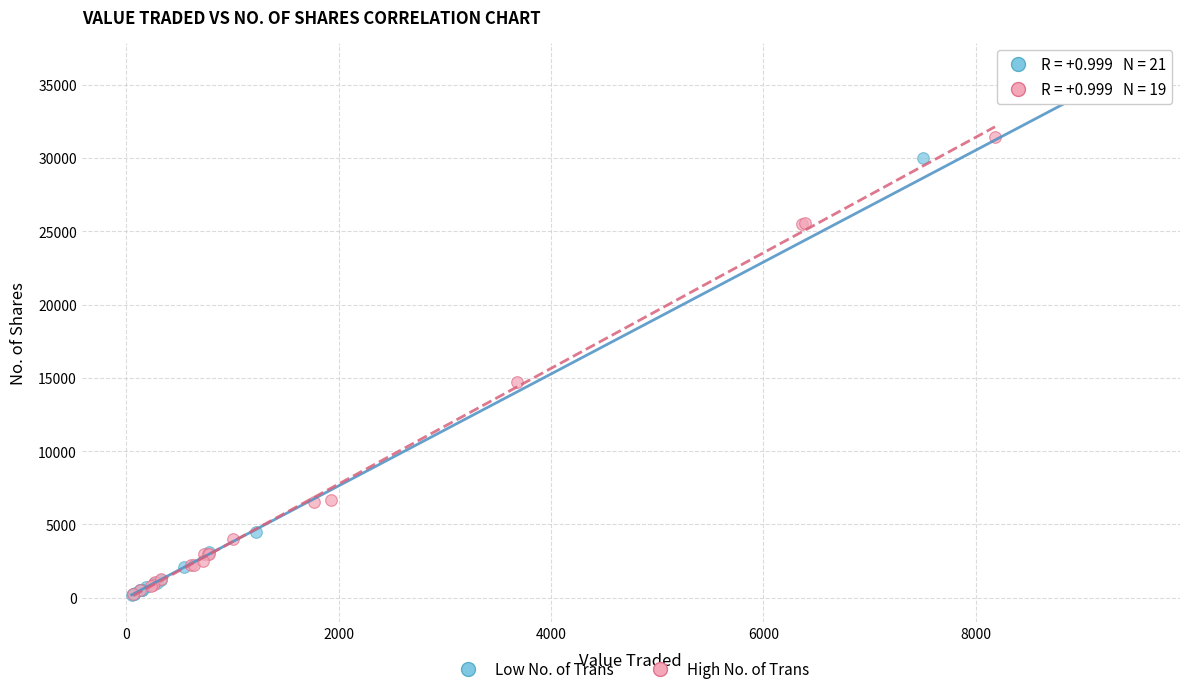

Which series contains the highest Y value?

Low No. of Trans